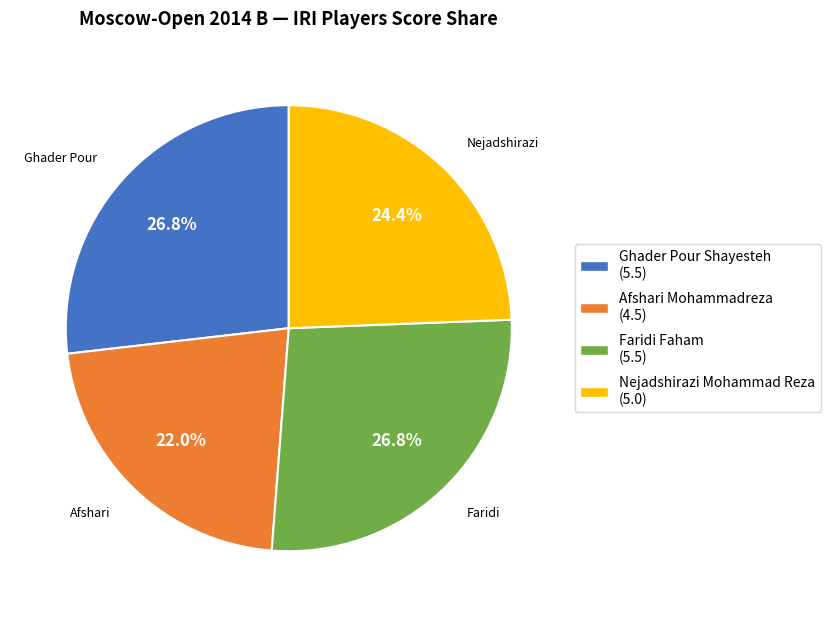

Combined, do Ghader Pour Shayesteh and Nejadshirazi Mohammad Reza account for over 50%?

Yes